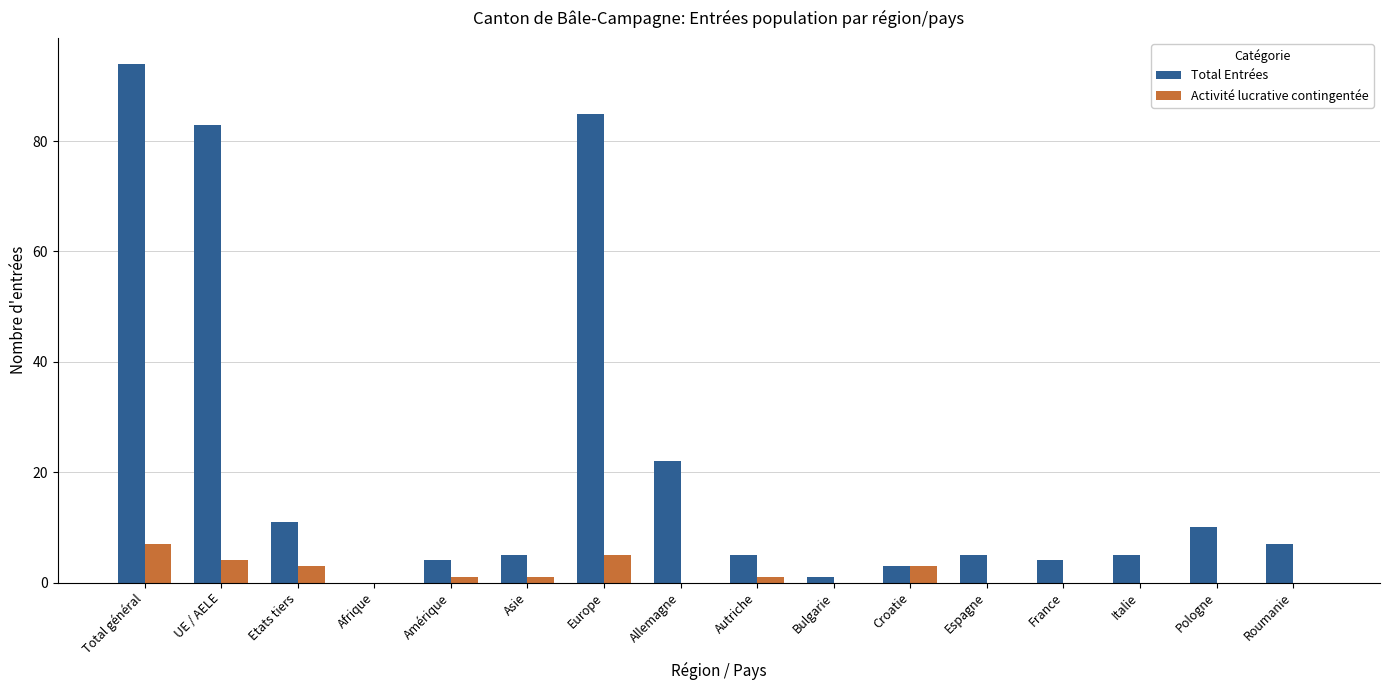

Is it true that Total Entrées equals 94 at Total général?

True